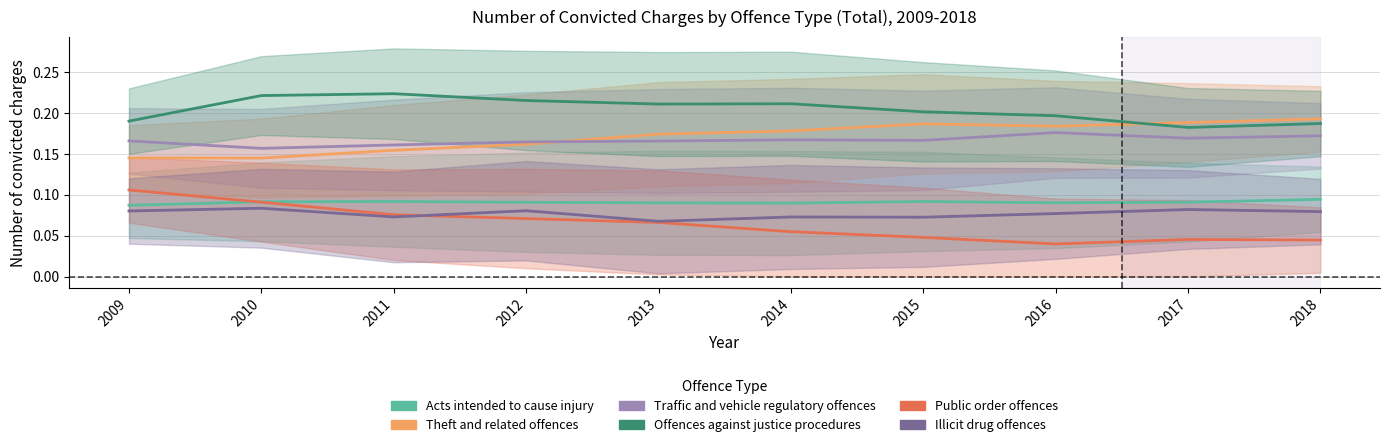

How many times do Public order offences and Acts intended to cause injury cross each other?

1